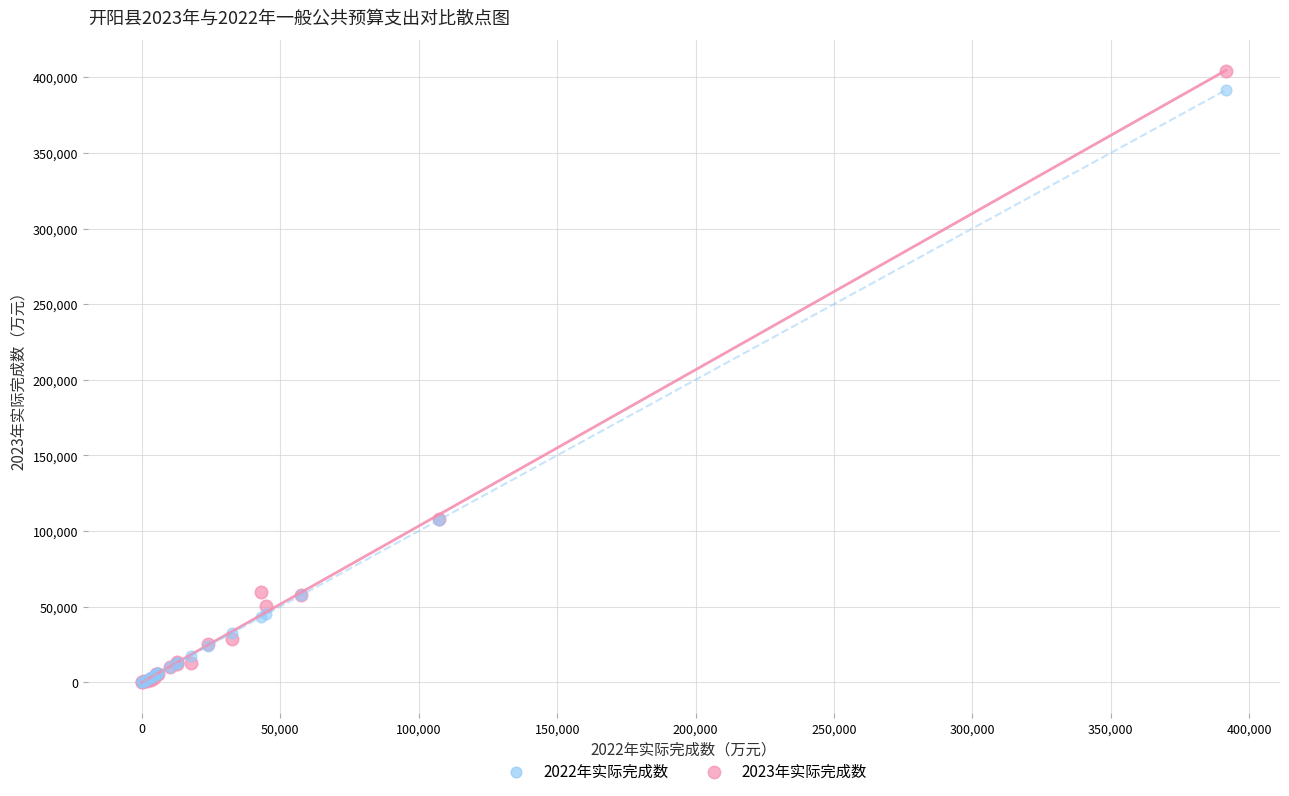

Which series contains the highest Y value?

2023年实际完成数